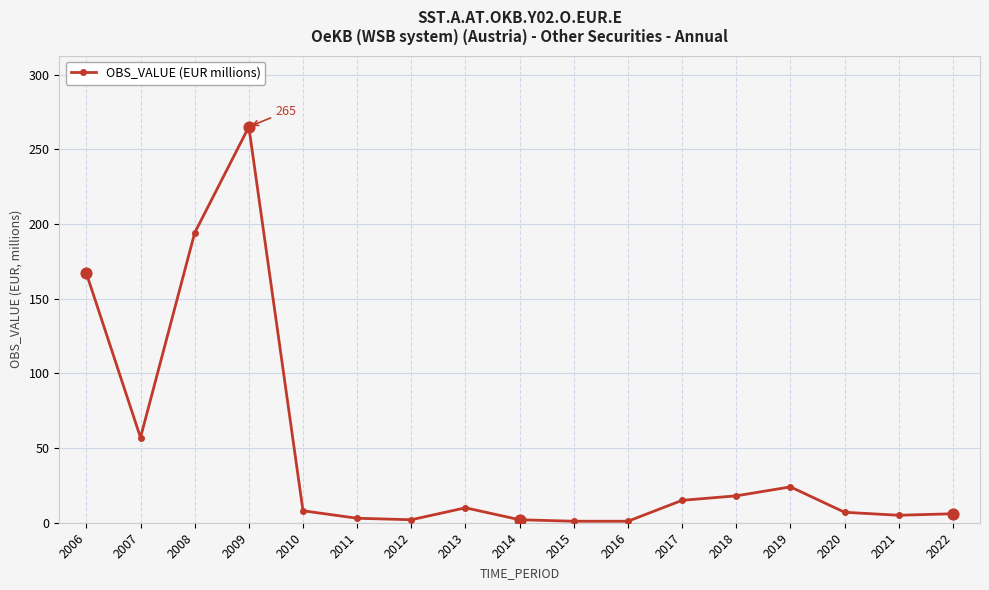

What is the change in value from 2018 to 2020?

-11